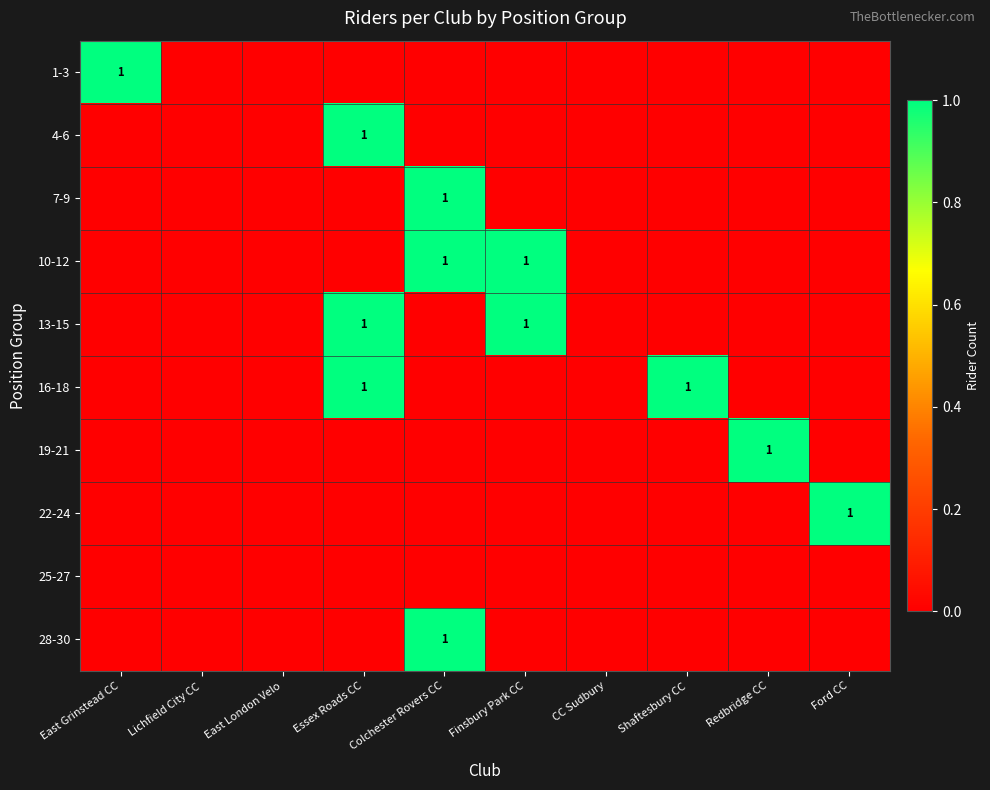

Is it true that 16-18 equals 1 at Essex Roads CC?

True